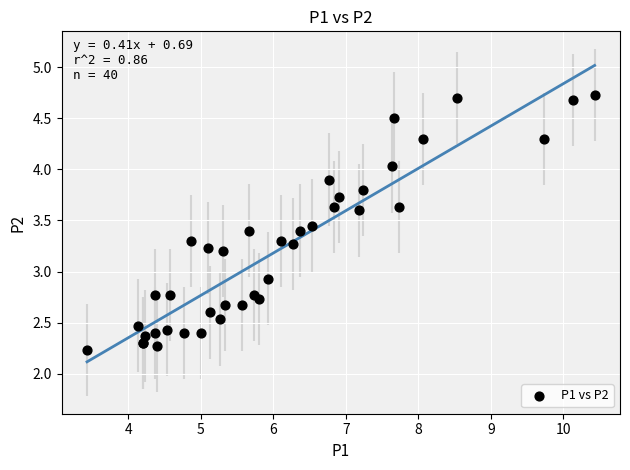

What Y value in the scatter plot is closest to 3?

2.9